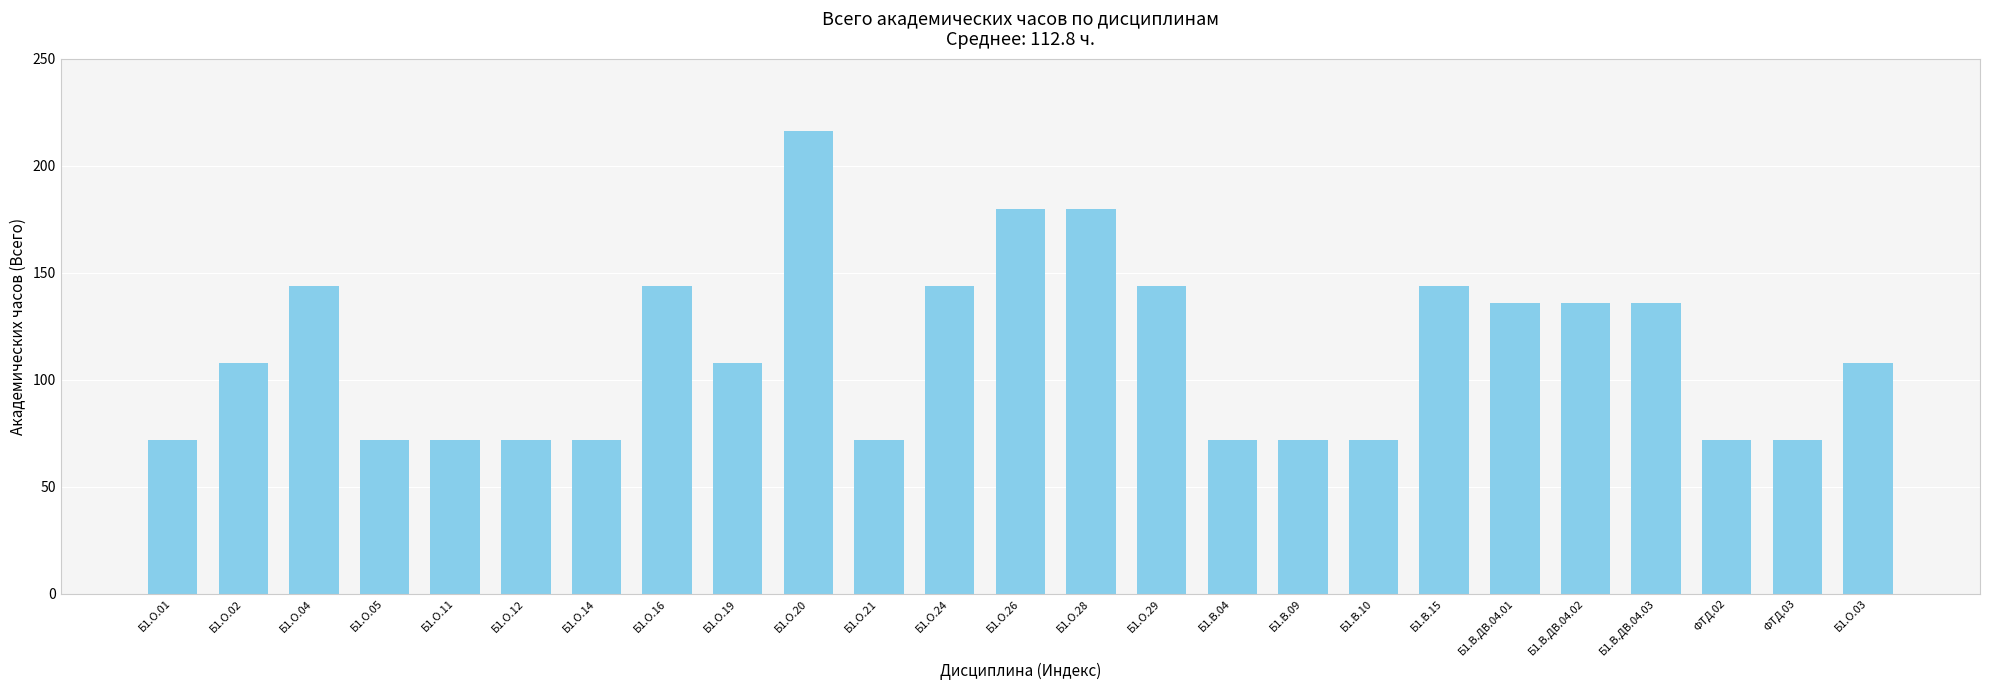

What is the sum of the values at ФТД.03 and Б1.В.15?

216